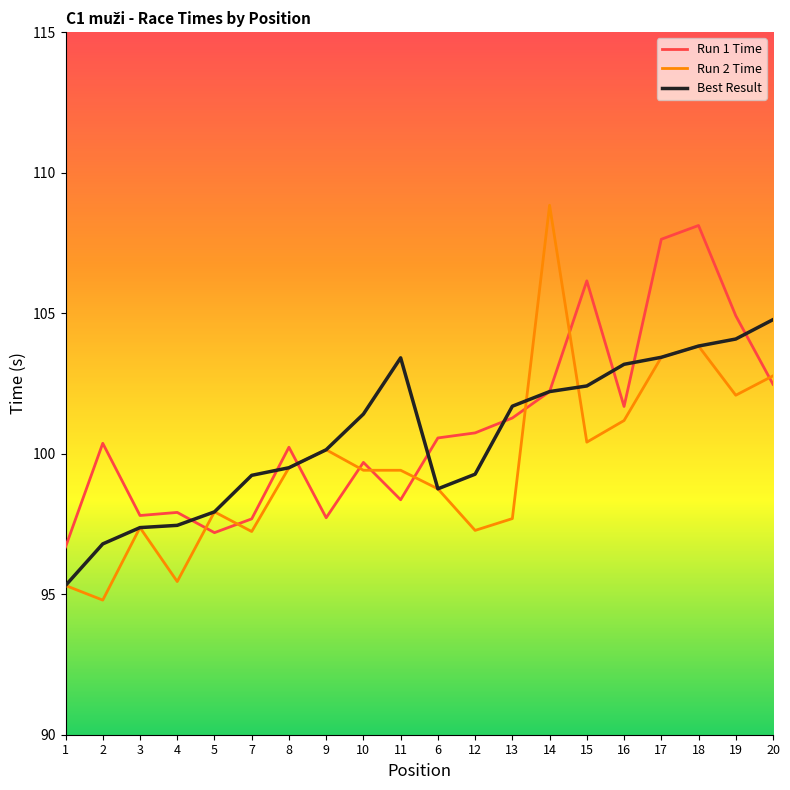

Rank the categories by Best Result value from highest to lowest.

20, 19, 18, 17, 11, 16, 15, 14, 13, 10, 9, 8, 12, 7, 6, 5, 4, 3, 2, 1